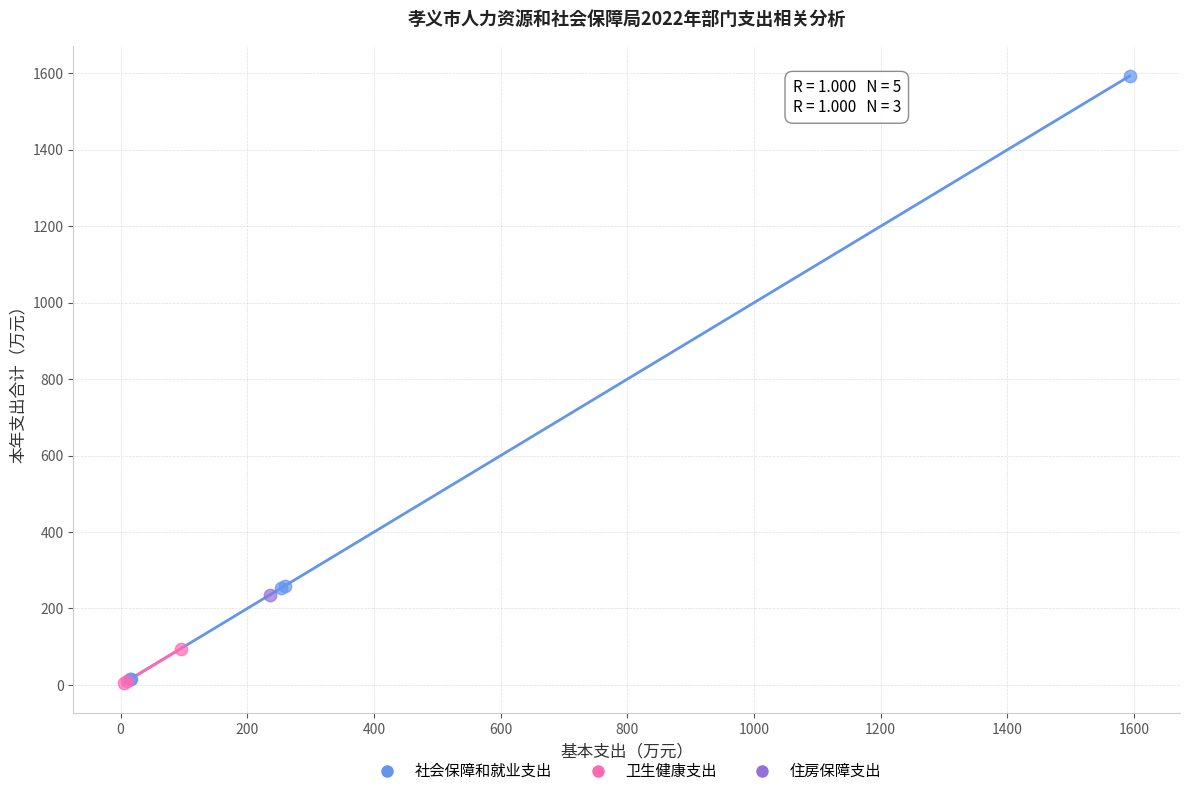

Which series reaches the maximum Y coordinate?

社会保障和就业支出